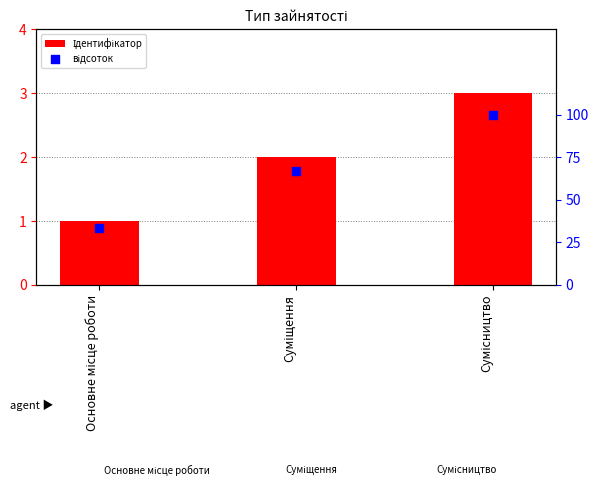

At which category is the sum across all series the highest?

Сумісництво